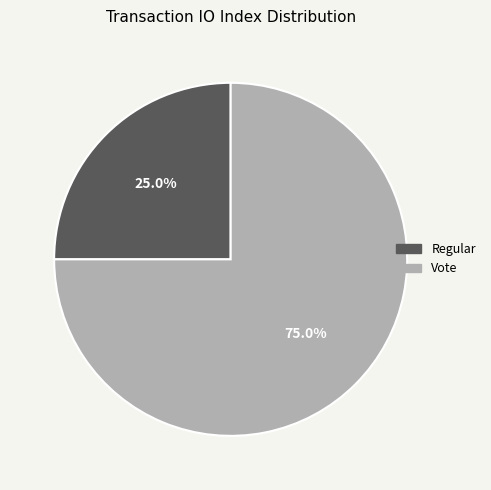

Which category has the smallest portion of the pie?

Regular